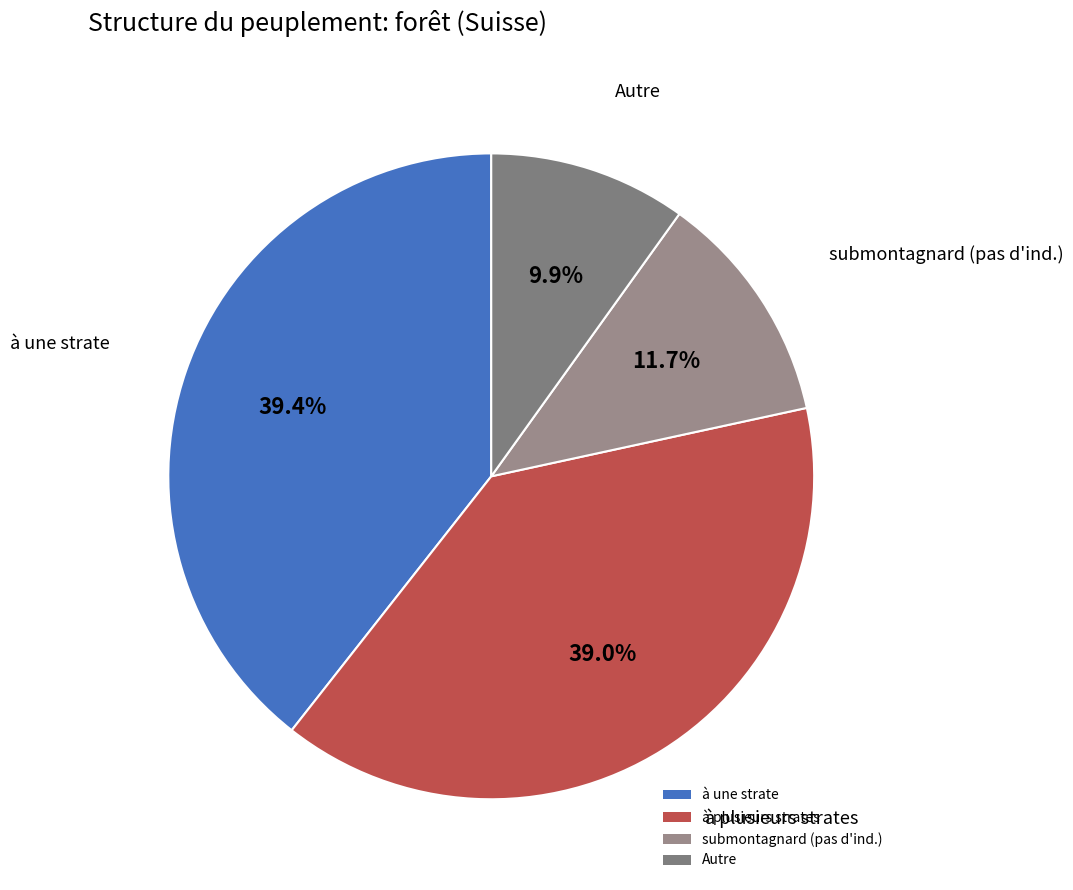

Is there a majority slice in this chart?

No